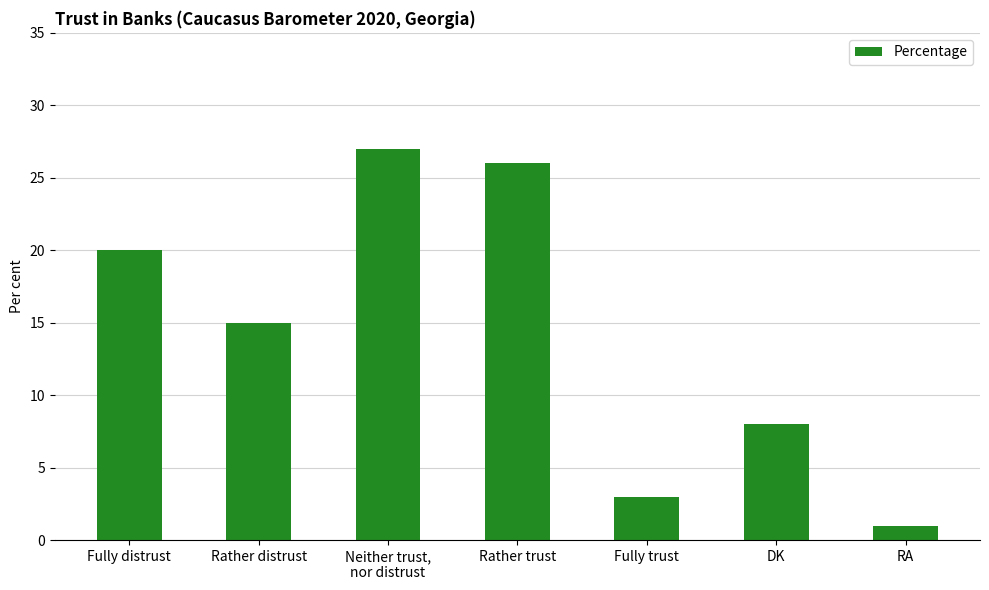

The value at Fully trust is 3. True or false?

True